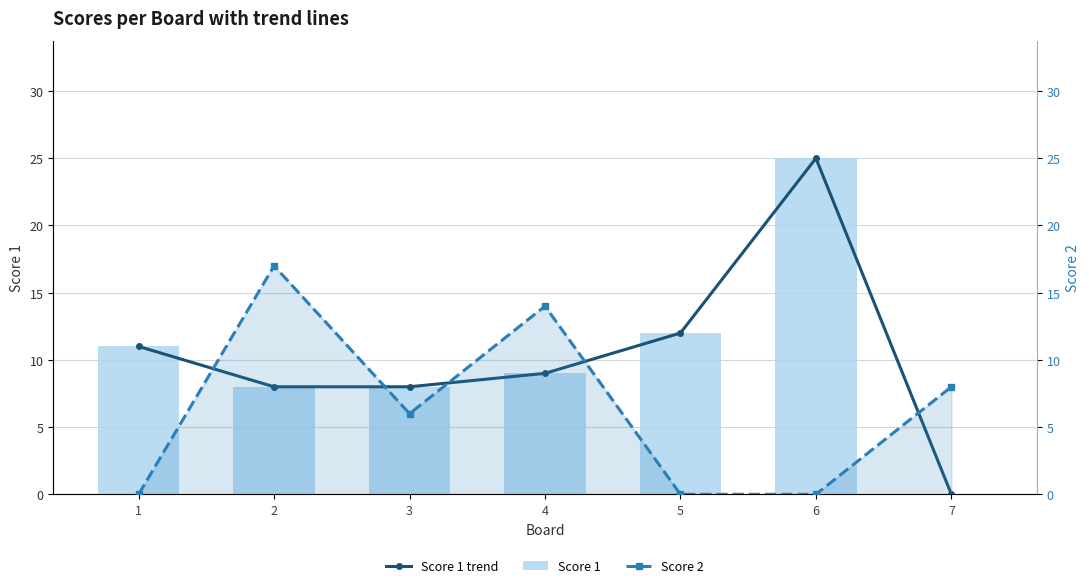

What is the average value of the Score 1 series?

10